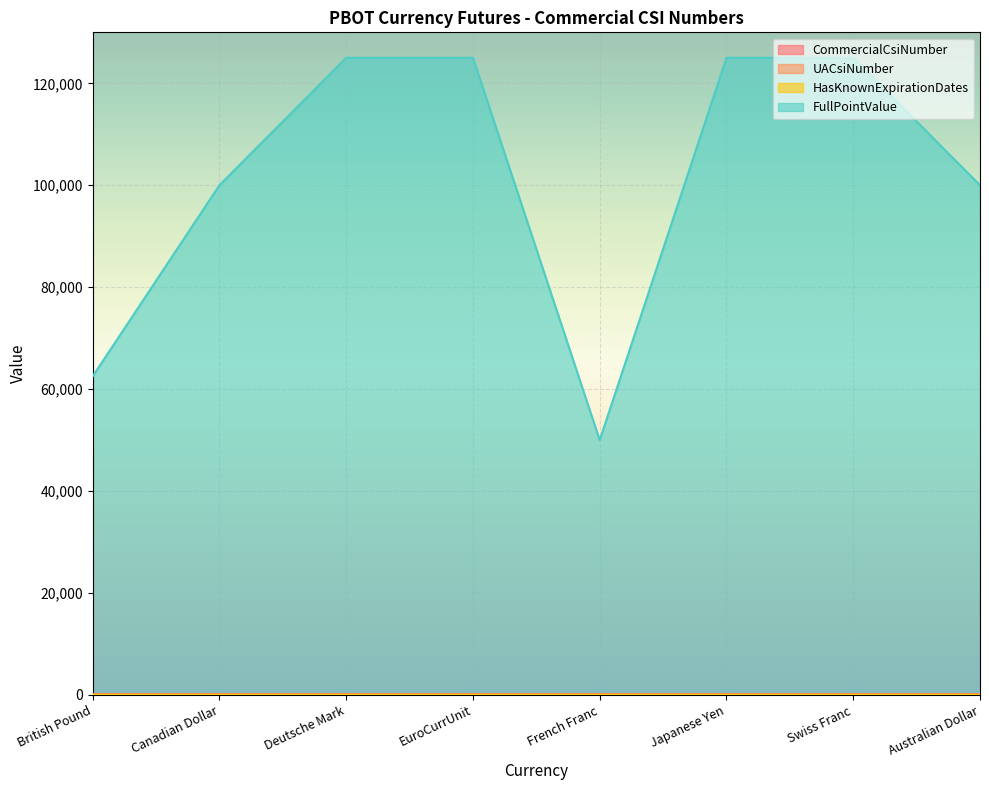

Reading left to right, transcribe all the data shown in this chart.

CommercialCsiNumber: 161	162	163	164	165	166	167	168
UACsiNumber: 161	162	163	164	165	166	167	168
FullPointValue: 62500	100000	125000	125000	50000	125000	125000	100000